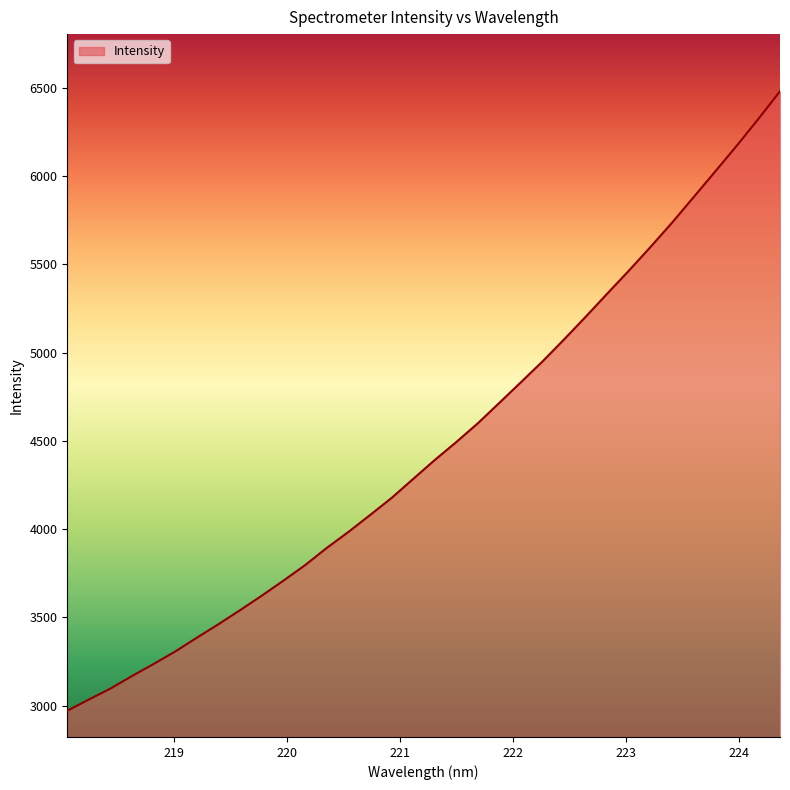

What is the minimum value shown in the chart?

2970.2